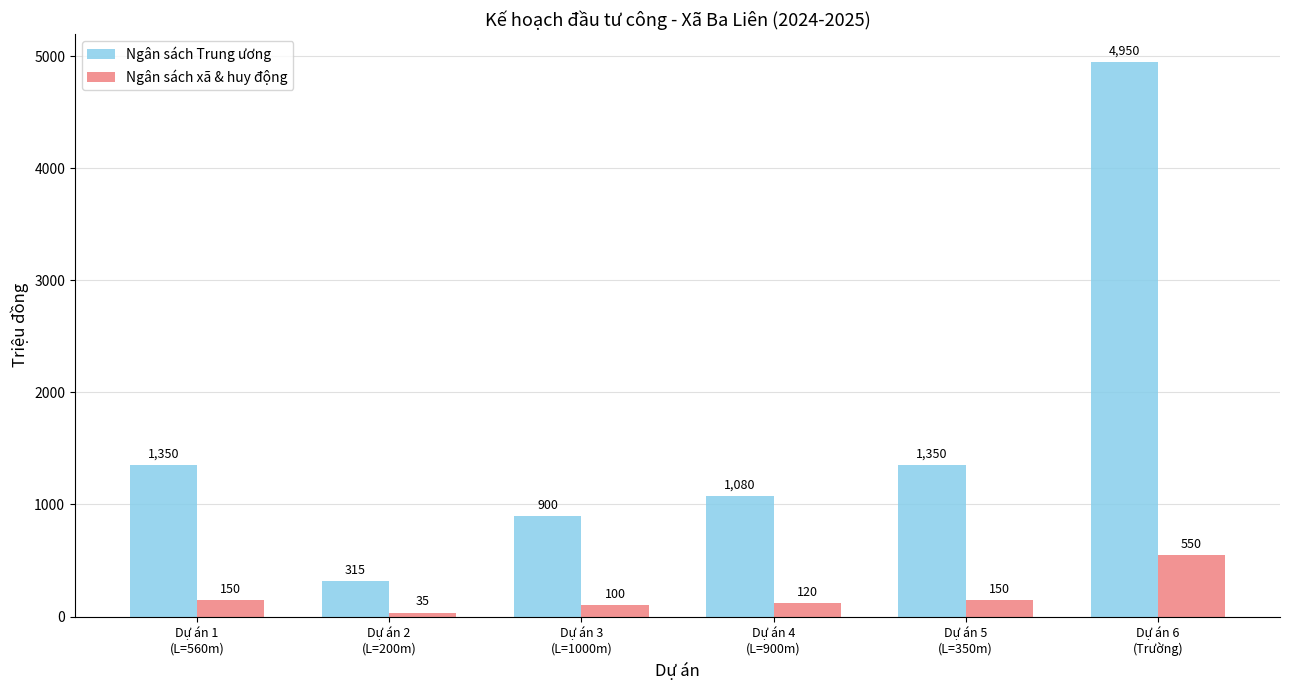

What is the value of the Ngân sách xã & huy động bar at the 4th from the left?

120